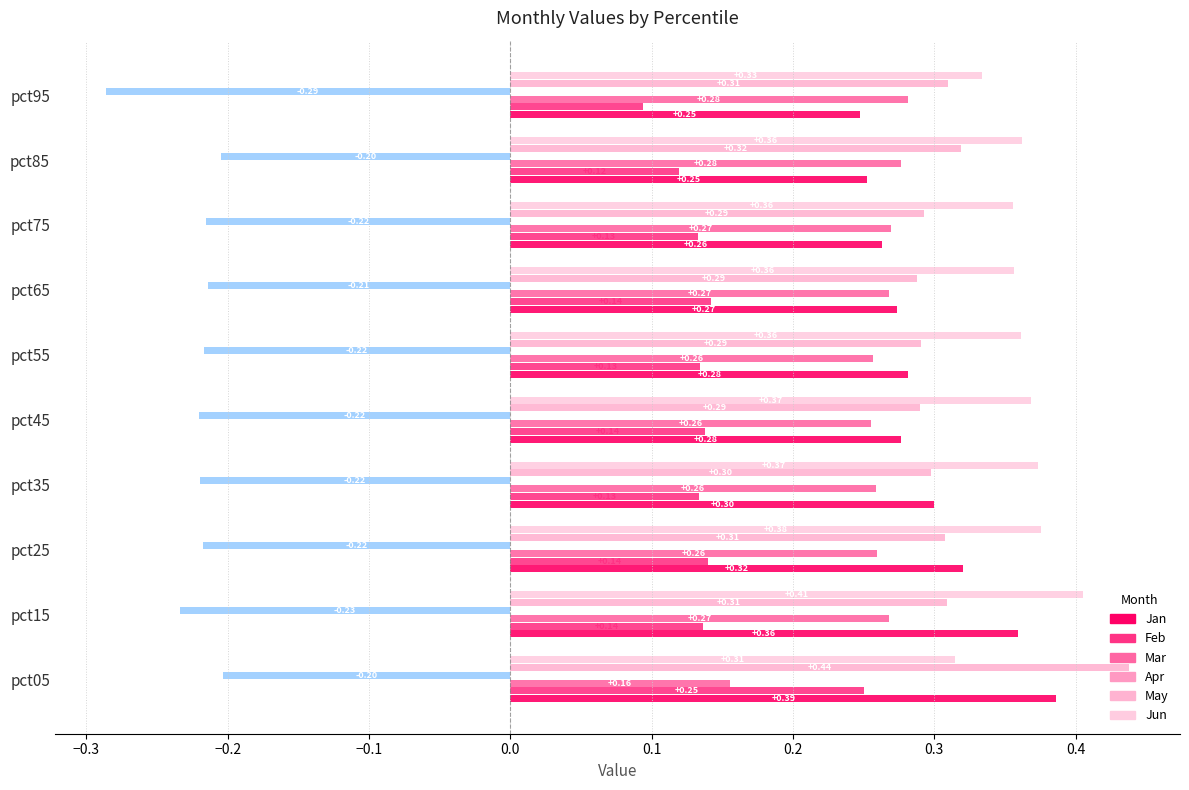

What is the value of the May bar at the 2nd from the left?

0.3